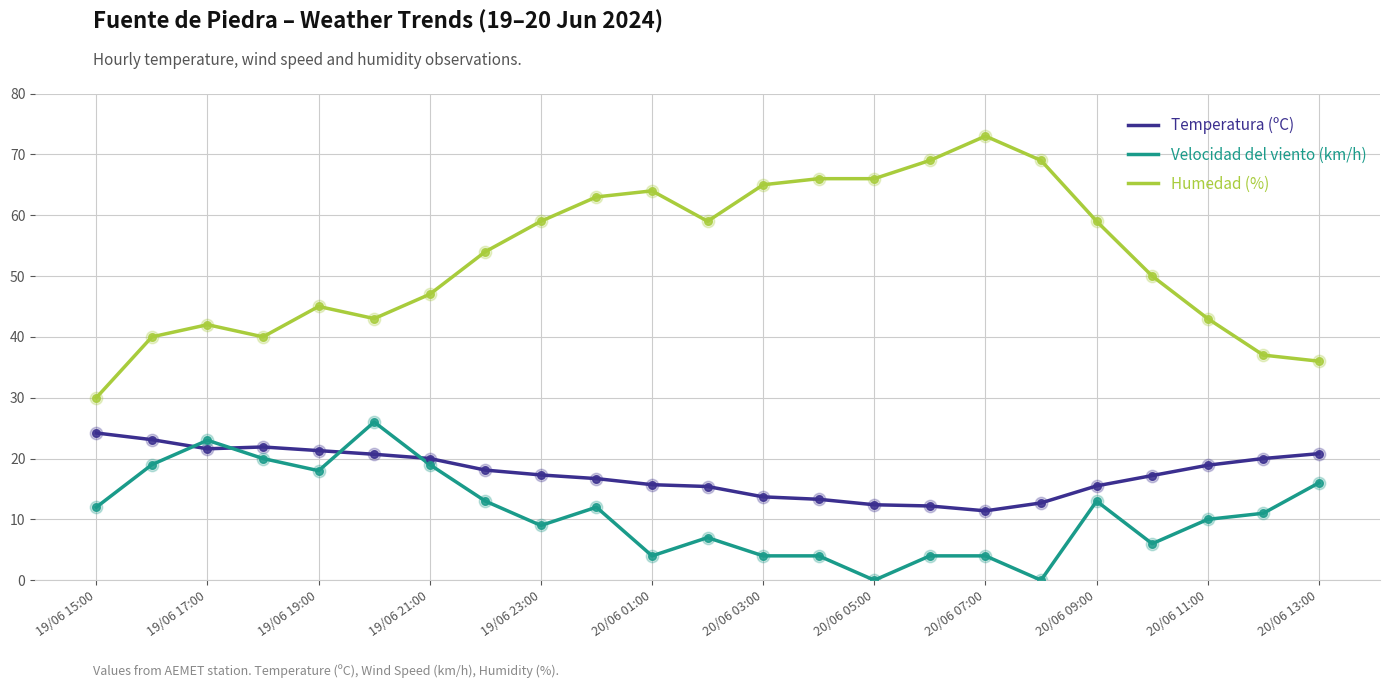

Which series has the largest total across all categories?

Humedad (%)